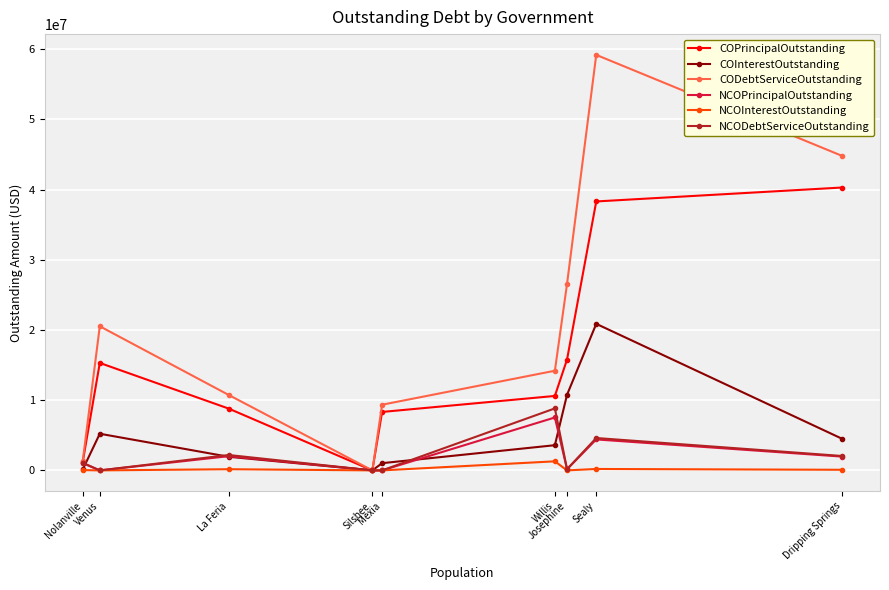

Does the chart display data point markers on the line(s)?

Yes